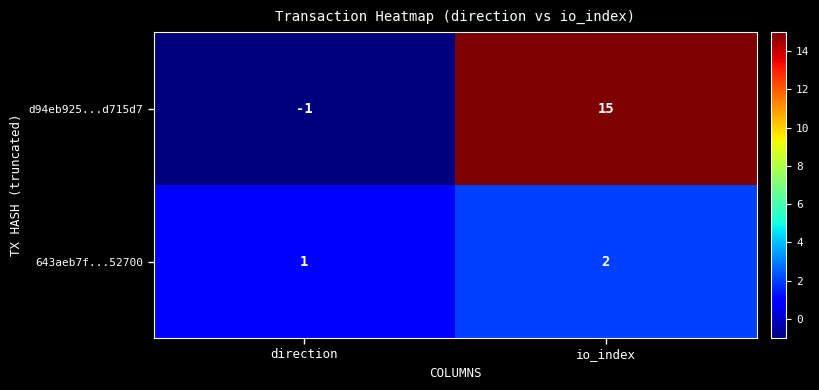

What is the spread (max minus min) of values at io_index?

13